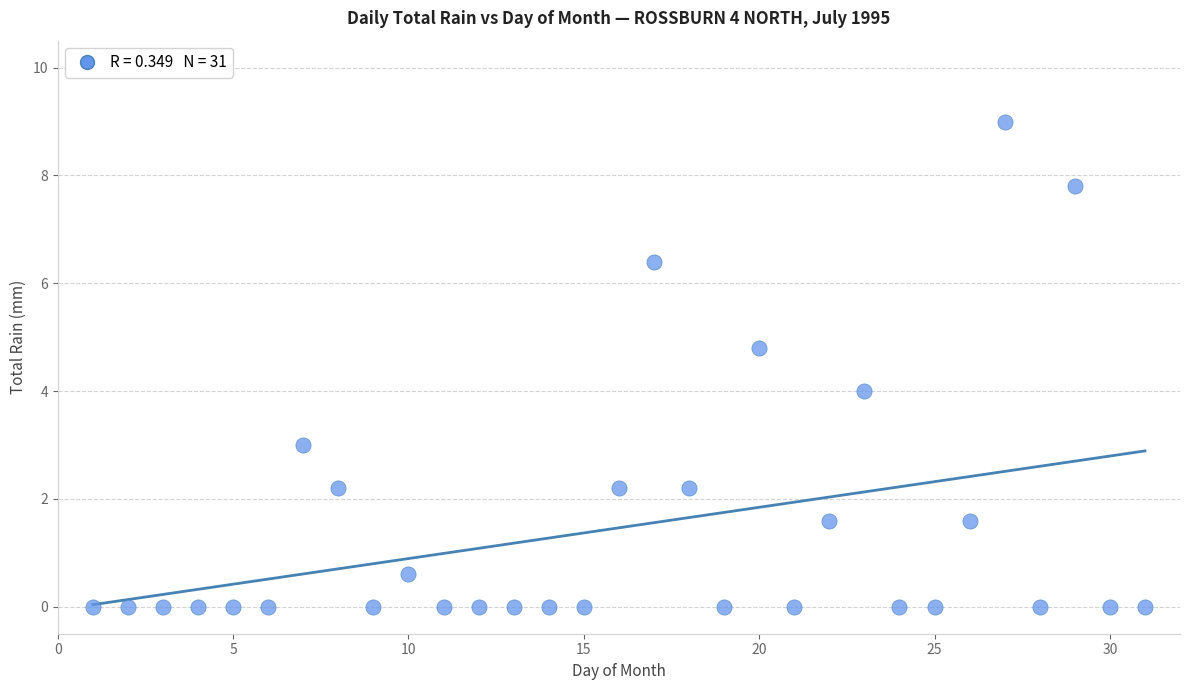

What is the range of Y values (max minus min)?

9.0